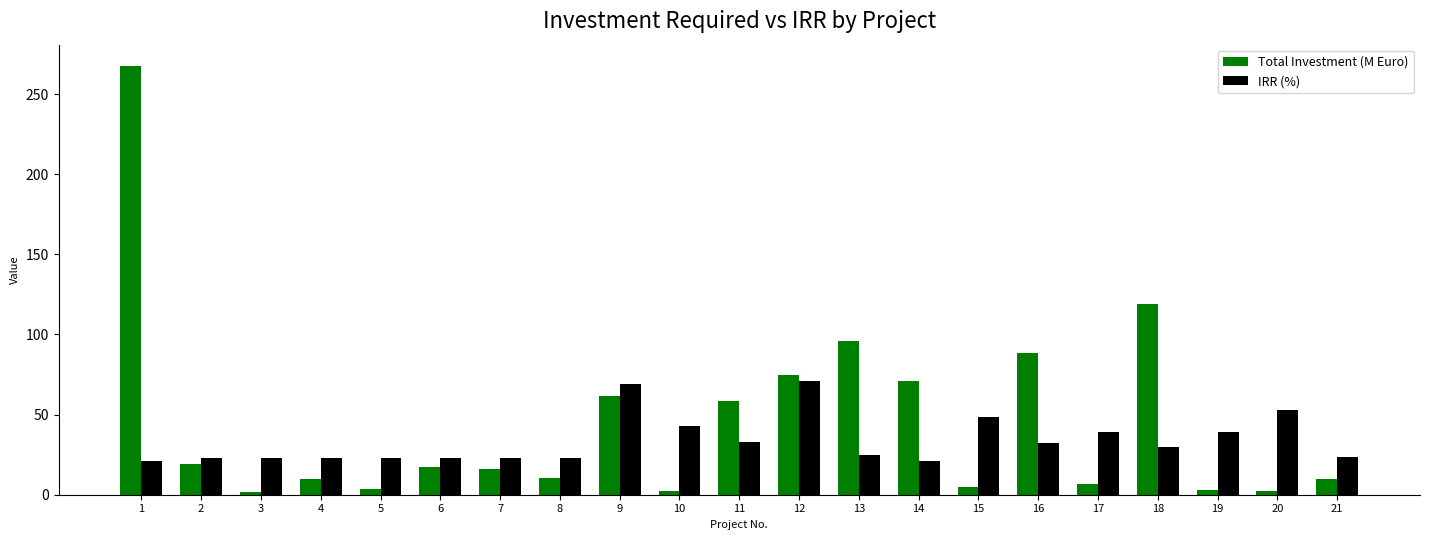

Is it true that Total Investment (M Euro) equals 6.7 at 17?

True